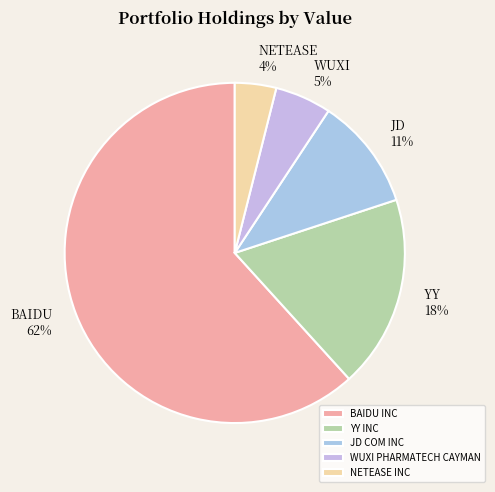

To the nearest percent, what percentage of the pie is BAIDU INC?

62%